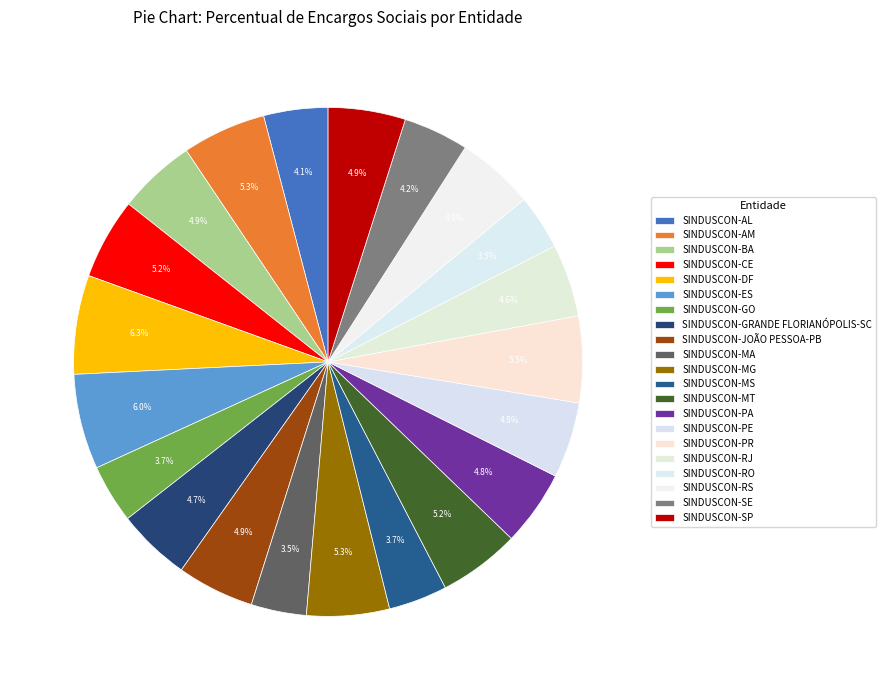

How many slices are in this pie chart?

21